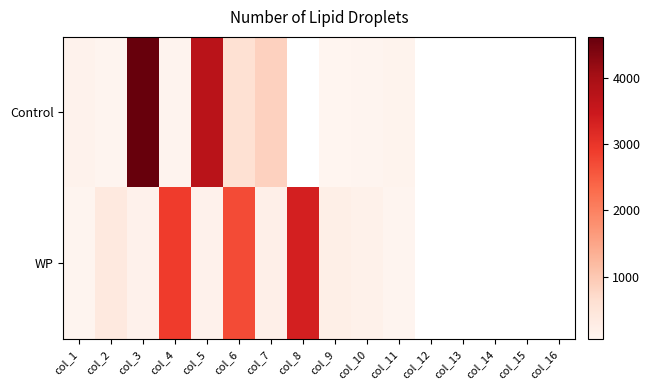

Which series has the widest spread of values?

Control